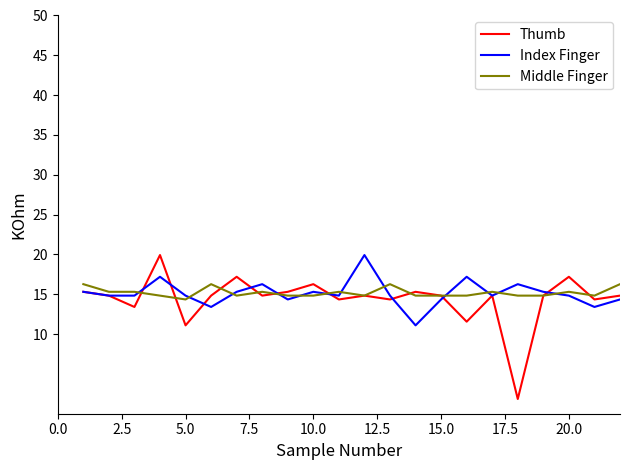

What is the lowest value of the Index Finger series?

11.1